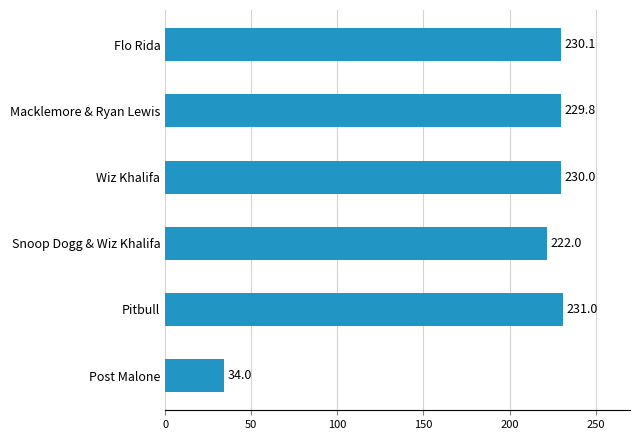

Which label corresponds to the largest value in the chart?

Pitbull